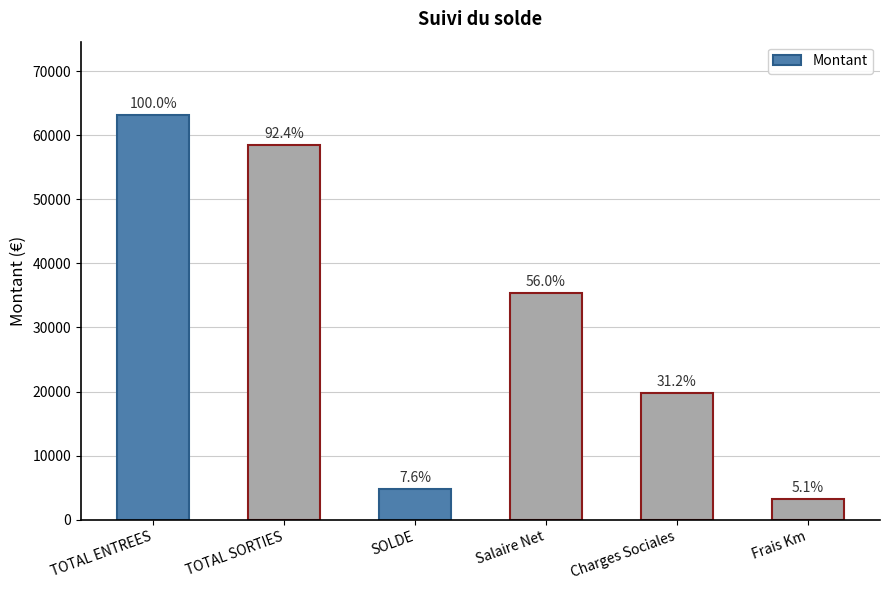

Does the chart contain stacked bars?

No